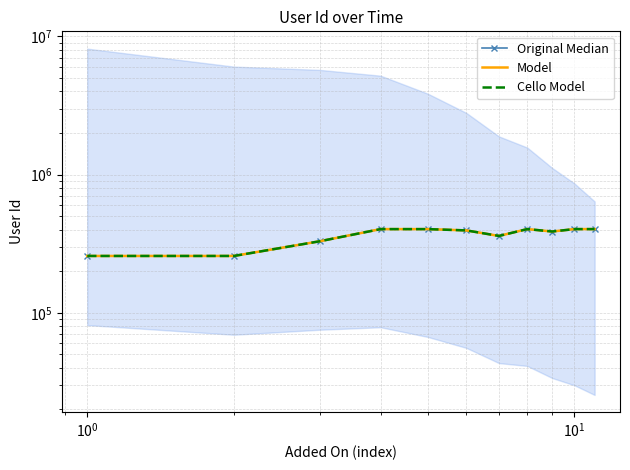

At which label is Original Median closest to 330399?

$\mathdefault{10^{0}}$